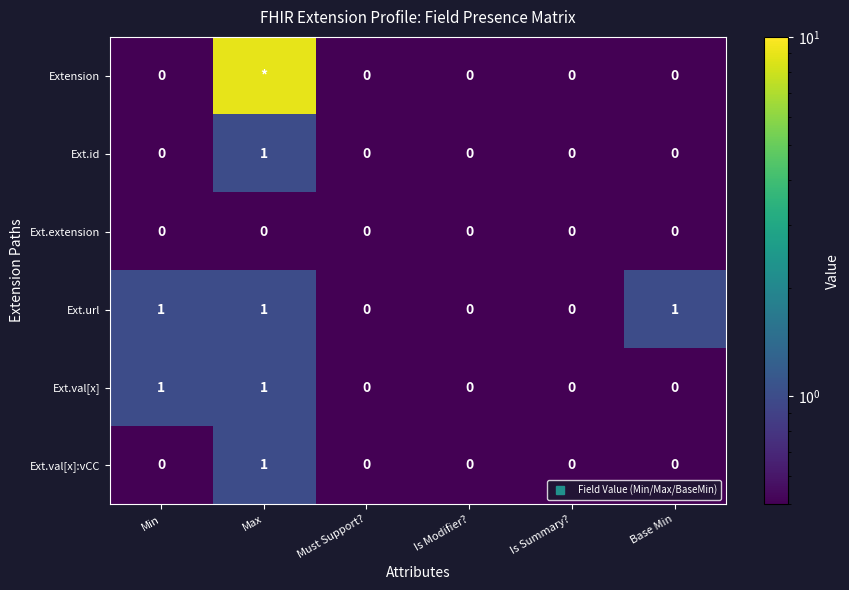

At which category does the chart reach its peak across all series?

Max